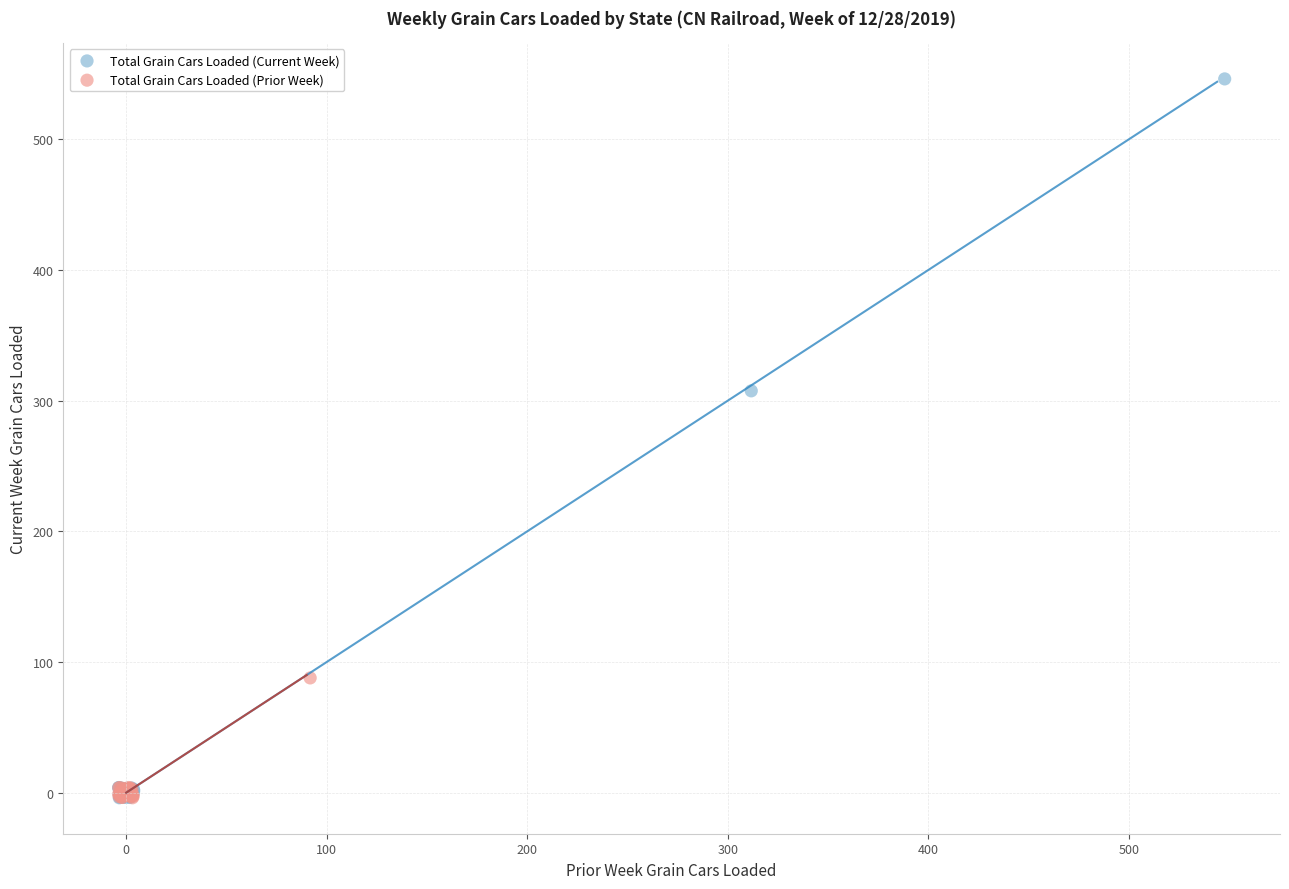

Which series reaches the maximum Y coordinate?

Total Grain Cars Loaded (Current Week)